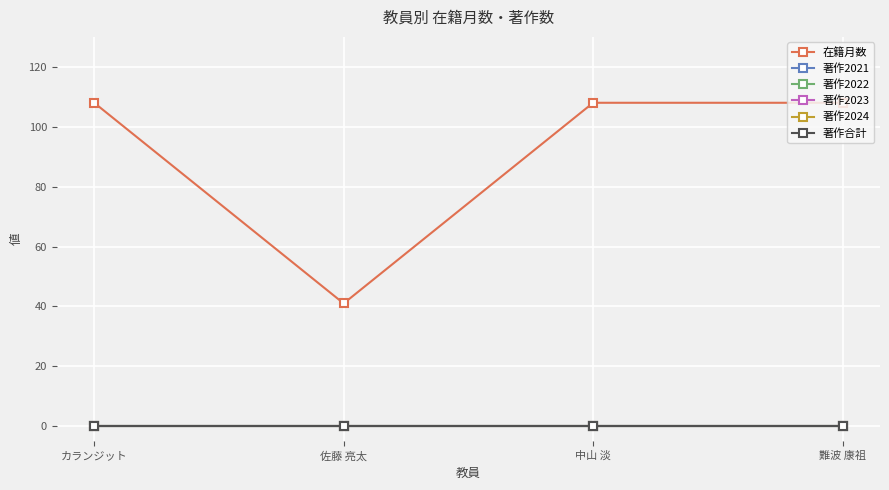

Does the chart display data point markers on the line(s)?

Yes